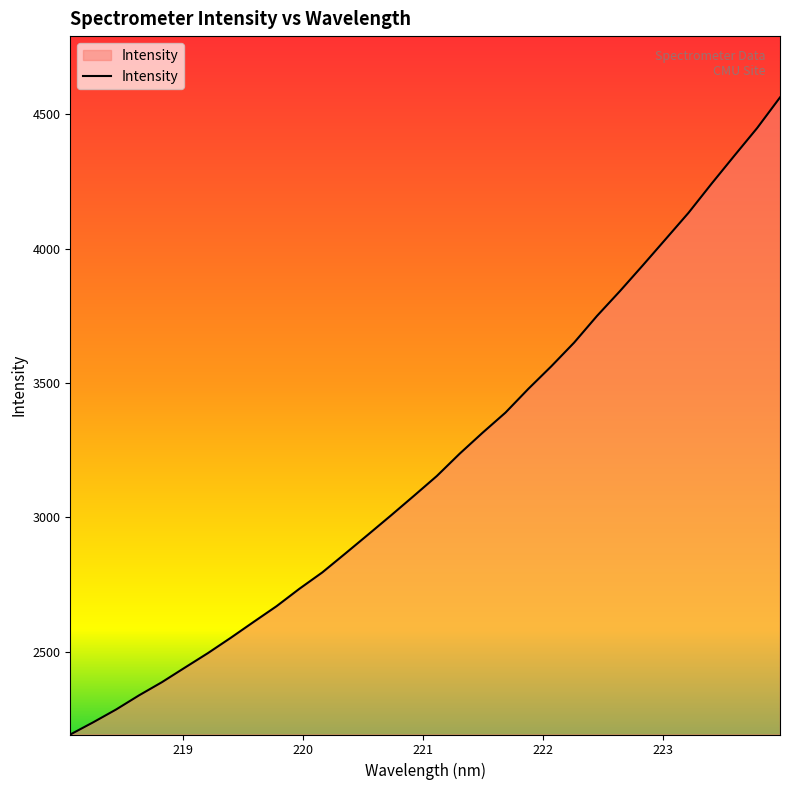

What is the sum of all values?

102704.5